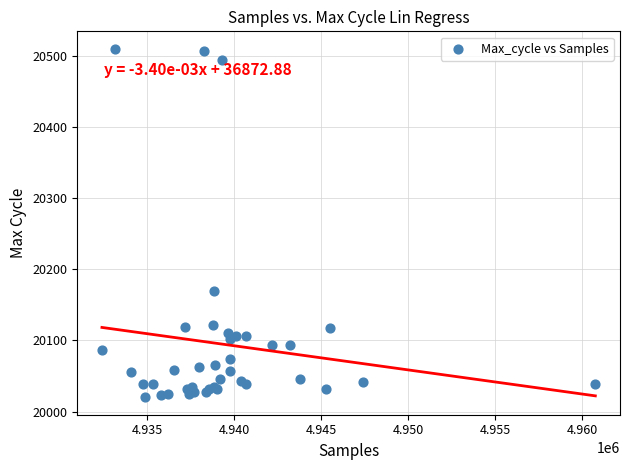

What Y value in the scatter plot is closest to 20265?

20170